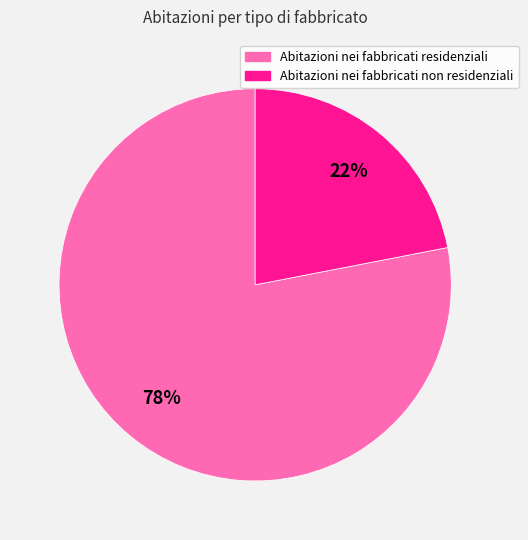

To the nearest percent, what is the average slice percentage?

50%